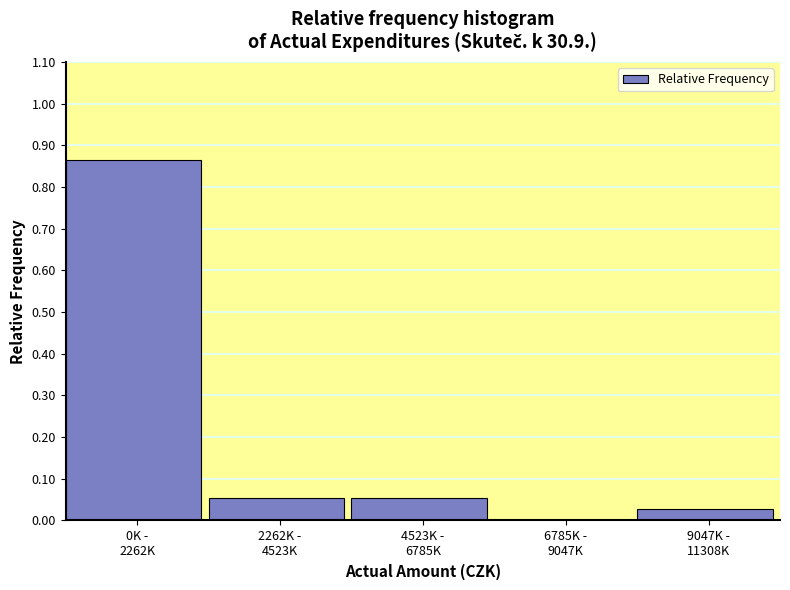

What is the sum of all values?

1.0